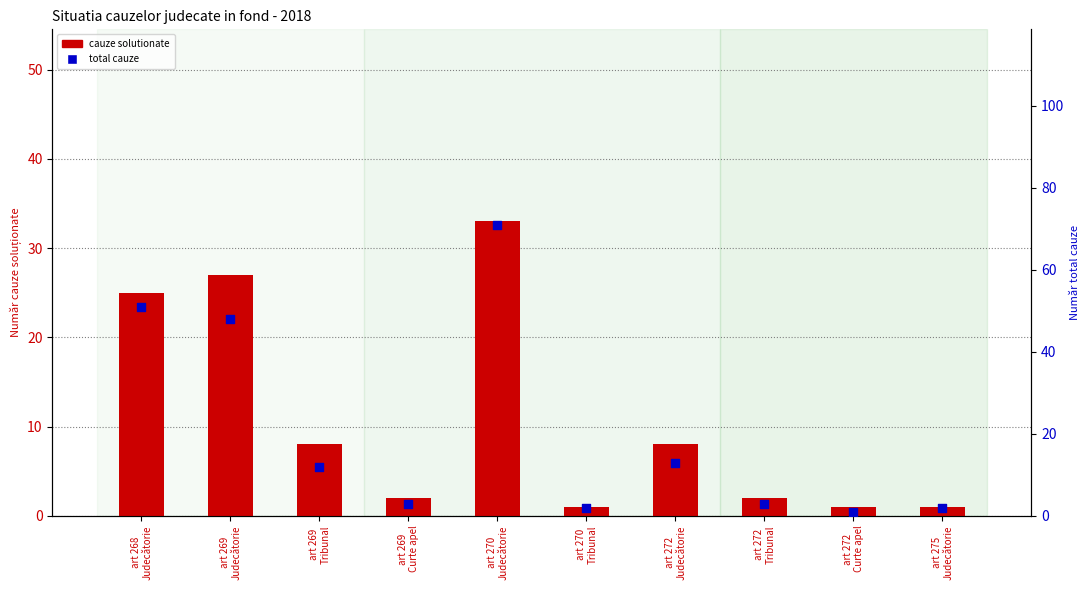

Which series contains the highest Y value?

total cauze